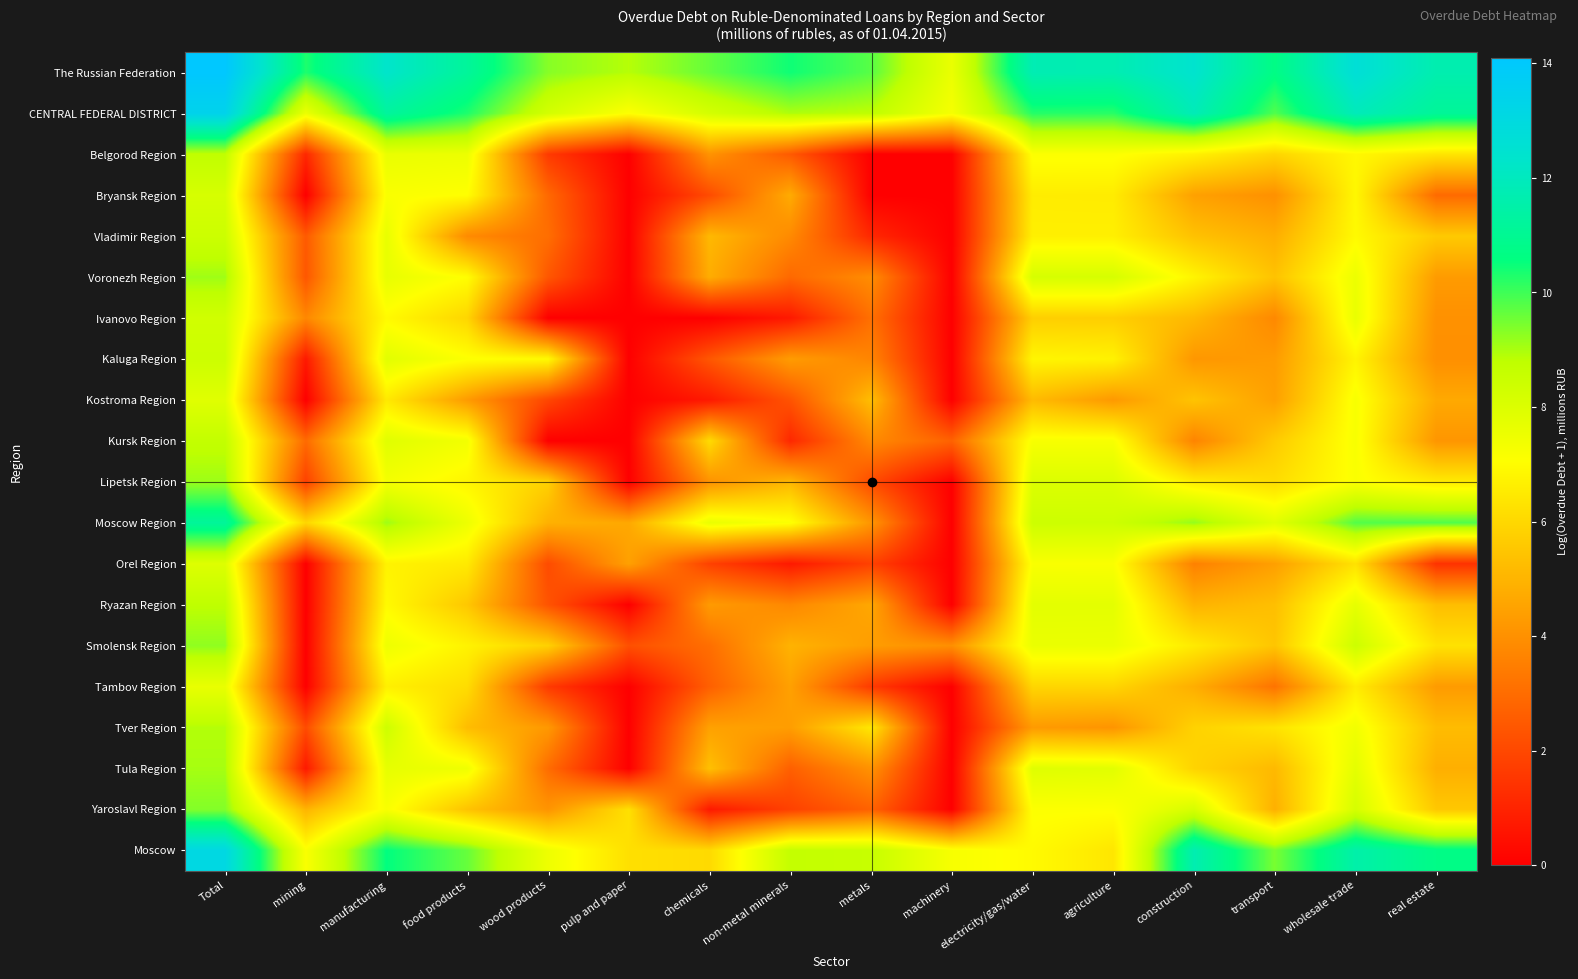

Reading right to left, list all the values displayed in this chart.

The Russian Federation: real estate=11.7	wholesale trade=12.7	transport=10.7	construction=12.4	agriculture=11.7	electricity/gas/water=11.8	machinery=7.6	metals=9.8	non-metal minerals=10.4	chemicals=9.6	pulp and paper=8.9	wood products=9.3	food products=11.2	manufacturing=12.3	mining=10.3	Total=14.1
CENTRAL FEDERAL DISTRICT: real estate=11.1	wholesale trade=11.9	transport=9.8	construction=11.8	agriculture=10.2	electricity/gas/water=10.2	machinery=7.3	metals=8.8	non-metal minerals=9.0	chemicals=8.2	pulp and paper=7.1	wood products=8.3	food products=10.3	manufacturing=11.2	mining=7.6	Total=13.4
Belgorod Region: real estate=6.3	wholesale trade=6.9	transport=5.9	construction=6.7	agriculture=7.1	electricity/gas/water=7.1	machinery=0.0	metals=0.0	non-metal minerals=2.5	chemicals=4.1	pulp and paper=0.0	wood products=1.6	food products=7.6	manufacturing=7.6	mining=1.1	Total=8.7
Bryansk Region: real estate=2.9	wholesale trade=6.8	transport=4.0	construction=4.5	agriculture=6.5	electricity/gas/water=6.5	machinery=0.0	metals=0.0	non-metal minerals=4.8	chemicals=2.1	pulp and paper=0.0	wood products=2.9	food products=7.0	manufacturing=7.2	mining=0.0	Total=8.2
Vladimir Region: real estate=5.6	wholesale trade=6.9	transport=4.8	construction=5.4	agriculture=6.6	electricity/gas/water=6.6	machinery=0.0	metals=1.1	non-metal minerals=3.8	chemicals=5.1	pulp and paper=0.0	wood products=3.0	food products=3.8	manufacturing=7.7	mining=2.5	Total=8.4
Voronezh Region: real estate=4.3	wholesale trade=7.5	transport=5.4	construction=6.8	agriculture=8.2	electricity/gas/water=8.2	machinery=0.0	metals=3.9	non-metal minerals=2.9	chemicals=4.8	pulp and paper=0.0	wood products=2.4	food products=7.0	manufacturing=7.7	mining=2.4	Total=9.1
Ivanovo Region: real estate=4.0	wholesale trade=7.6	transport=3.8	construction=5.1	agriculture=5.7	electricity/gas/water=5.7	machinery=0.0	metals=3.1	non-metal minerals=0.7	chemicals=0.0	pulp and paper=0.0	wood products=0.0	food products=5.9	manufacturing=6.9	mining=3.7	Total=8.3
Kaluga Region: real estate=4.0	wholesale trade=6.8	transport=4.3	construction=4.2	agriculture=6.7	electricity/gas/water=6.8	machinery=0.0	metals=3.7	non-metal minerals=4.3	chemicals=2.4	pulp and paper=0.0	wood products=6.9	food products=7.1	manufacturing=7.8	mining=0.7	Total=8.4
Kostroma Region: real estate=4.7	wholesale trade=7.2	transport=4.4	construction=5.4	agriculture=4.2	electricity/gas/water=5.2	machinery=0.0	metals=5.3	non-metal minerals=2.3	chemicals=0.7	pulp and paper=0.0	wood products=1.9	food products=4.3	manufacturing=6.5	mining=0.0	Total=7.9
Kursk Region: real estate=4.2	wholesale trade=7.2	transport=5.6	construction=3.6	agriculture=7.2	electricity/gas/water=7.2	machinery=2.7	metals=3.8	non-metal minerals=1.1	chemicals=6.1	pulp and paper=0.0	wood products=0.0	food products=7.4	manufacturing=7.9	mining=2.9	Total=8.7
Lipetsk Region: real estate=6.5	wholesale trade=7.2	transport=6.1	construction=6.6	agriculture=8.0	electricity/gas/water=8.0	machinery=0.0	metals=2.1	non-metal minerals=5.1	chemicals=4.1	pulp and paper=0.0	wood products=5.8	food products=6.8	manufacturing=7.3	mining=1.8	Total=9.1
Moscow Region: real estate=9.8	wholesale trade=9.8	transport=7.8	construction=9.2	agriculture=8.4	electricity/gas/water=8.4	machinery=0.0	metals=4.1	non-metal minerals=7.1	chemicals=7.6	pulp and paper=4.7	wood products=4.9	food products=7.5	manufacturing=9.1	mining=6.0	Total=11.2
Orel Region: real estate=1.4	wholesale trade=6.3	transport=4.4	construction=3.6	agriculture=7.2	electricity/gas/water=7.2	machinery=0.0	metals=1.8	non-metal minerals=0.7	chemicals=1.8	pulp and paper=4.5	wood products=2.1	food products=6.5	manufacturing=6.7	mining=0.0	Total=8.0
Ryazan Region: real estate=5.3	wholesale trade=7.7	transport=5.3	construction=5.0	agriculture=7.8	electricity/gas/water=7.8	machinery=0.0	metals=4.7	non-metal minerals=3.7	chemicals=4.3	pulp and paper=0.0	wood products=2.3	food products=5.5	manufacturing=6.9	mining=0.0	Total=8.8
Smolensk Region: real estate=6.3	wholesale trade=8.4	transport=5.5	construction=6.5	agriculture=7.6	electricity/gas/water=7.6	machinery=4.0	metals=4.4	non-metal minerals=5.0	chemicals=3.0	pulp and paper=2.2	wood products=5.8	food products=6.7	manufacturing=7.5	mining=0.0	Total=9.2
Tambov Region: real estate=4.3	wholesale trade=6.5	transport=3.2	construction=4.8	agriculture=5.9	electricity/gas/water=5.9	machinery=0.0	metals=1.6	non-metal minerals=4.5	chemicals=2.6	pulp and paper=0.0	wood products=1.6	food products=6.1	manufacturing=6.6	mining=0.0	Total=7.6
Tver Region: real estate=5.2	wholesale trade=7.4	transport=6.3	construction=5.8	agriculture=4.1	electricity/gas/water=4.3	machinery=0.0	metals=6.4	non-metal minerals=4.4	chemicals=4.5	pulp and paper=0.0	wood products=4.2	food products=5.2	manufacturing=8.4	mining=2.1	Total=8.9
Tula Region: real estate=4.9	wholesale trade=7.8	transport=5.1	construction=5.9	agriculture=7.8	electricity/gas/water=7.9	machinery=0.0	metals=4.0	non-metal minerals=2.6	chemicals=5.3	pulp and paper=0.0	wood products=3.0	food products=7.5	manufacturing=7.7	mining=0.7	Total=9.0
Yaroslavl Region: real estate=5.5	wholesale trade=8.2	transport=4.9	construction=8.2	agriculture=7.1	electricity/gas/water=7.1	machinery=0.0	metals=2.7	non-metal minerals=1.8	chemicals=0.7	pulp and paper=6.2	wood products=4.1	food products=5.4	manufacturing=7.2	mining=5.0	Total=9.4
Moscow: real estate=10.7	wholesale trade=11.5	transport=9.5	construction=11.7	agriculture=6.4	electricity/gas/water=6.9	machinery=7.2	metals=8.6	non-metal minerals=8.7	chemicals=6.0	pulp and paper=6.2	wood products=7.5	food products=9.6	manufacturing=10.6	mining=7.2	Total=13.1